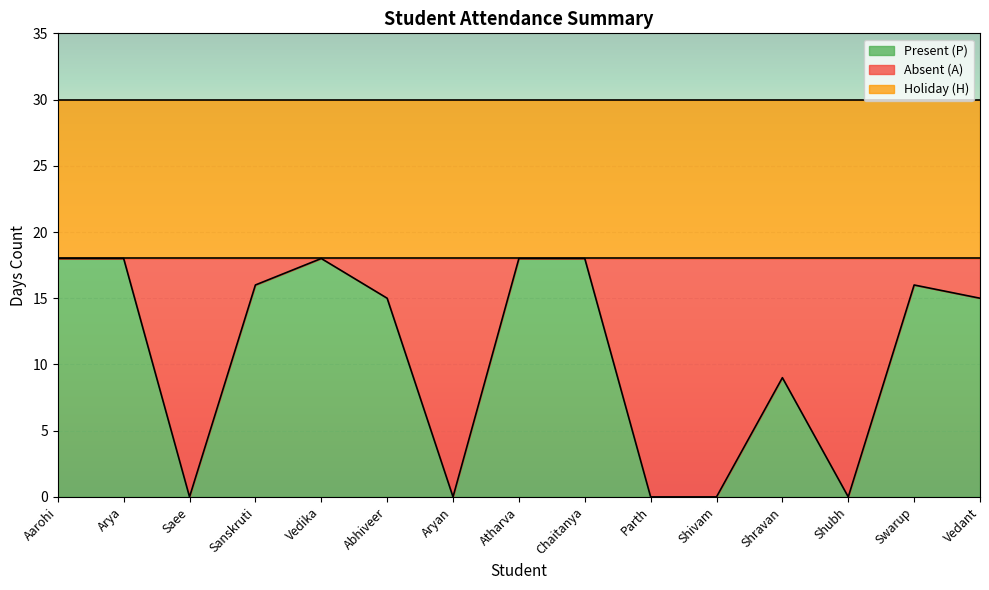

Between Aryan and Atharva, which series saw the biggest shift?

Present (P)